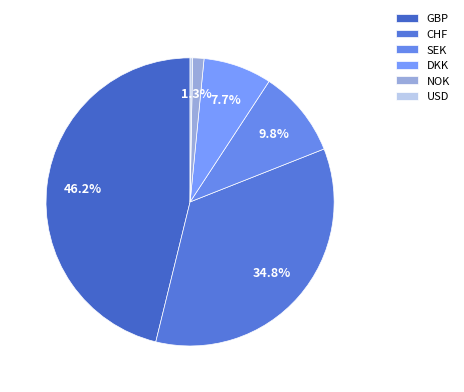

Which has a higher value, USD or CHF?

CHF